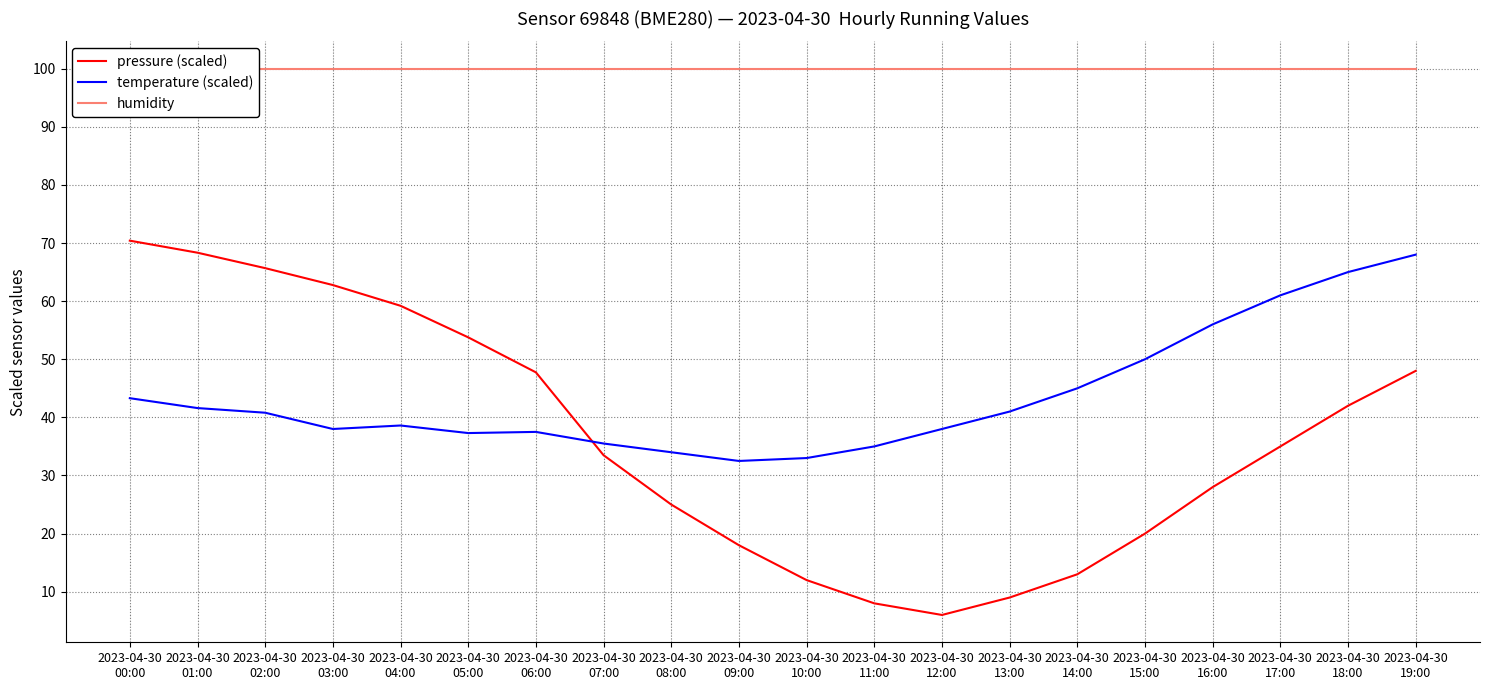

True or false: humidity and pressure (scaled) intersect in this chart.

False